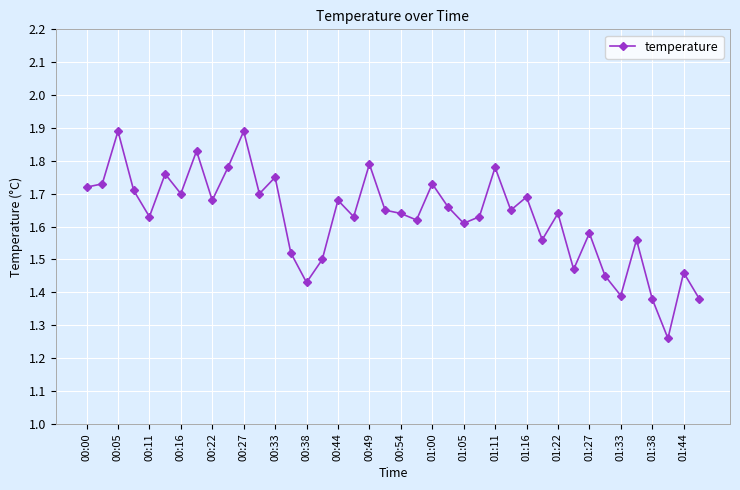

True or false: there are more than 1 points higher than both neighbors.

True